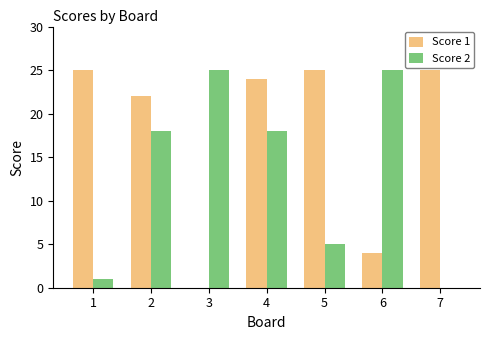

The Score 1 series shows 6 at 6. True or false?

False